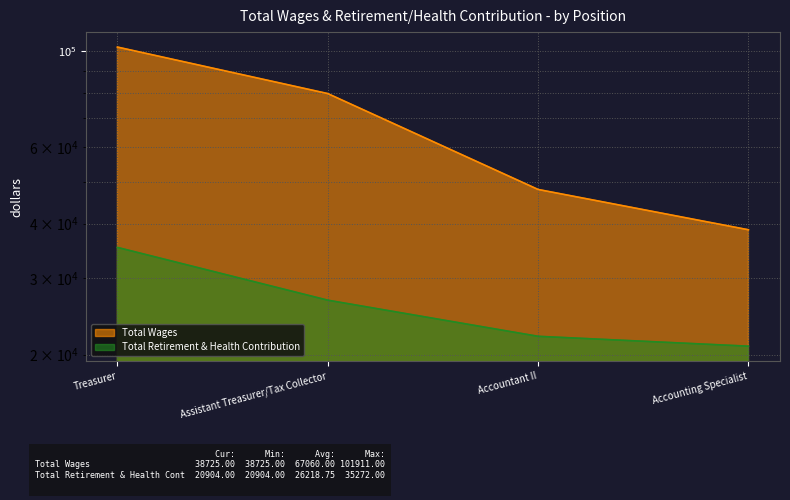

The Total Retirement & Health Contribution series shows 35272 at Treasurer. True or false?

True